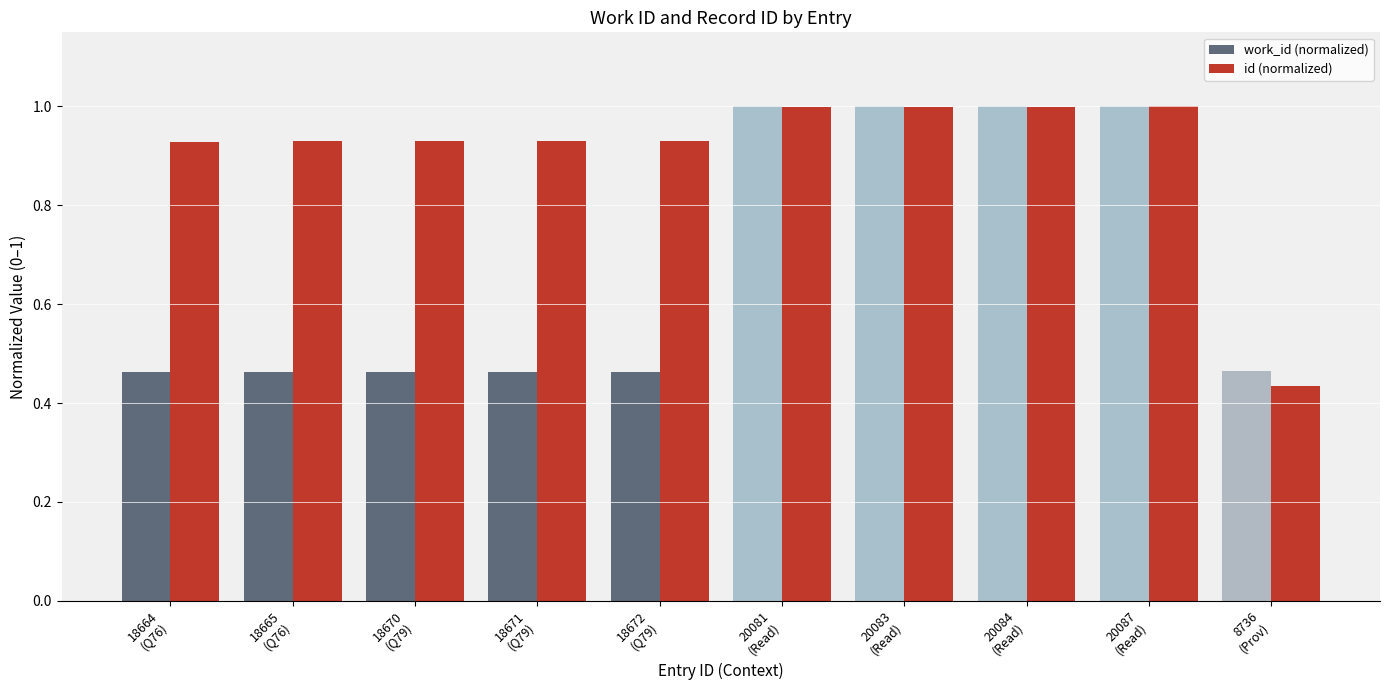

The work_id (normalized) series shows 1.0 at 20083
(Read). True or false?

True